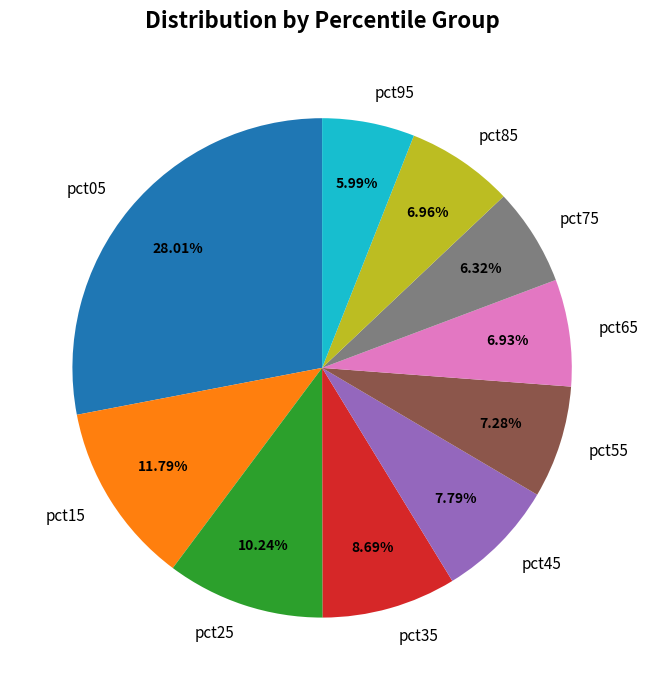

What is the total percentage of pct65 and pct85?

13.9%